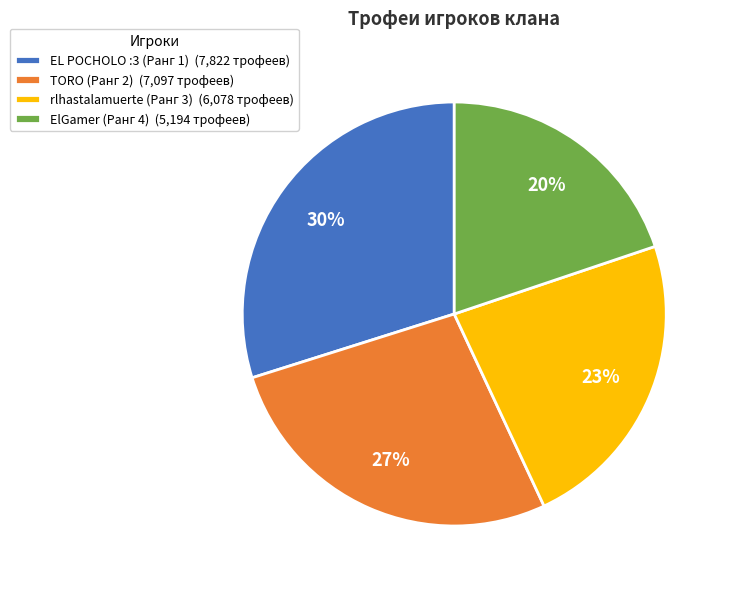

What percentage is the EL POCHOLO :3 (Ранг 1) slice, to the nearest percent?

30%